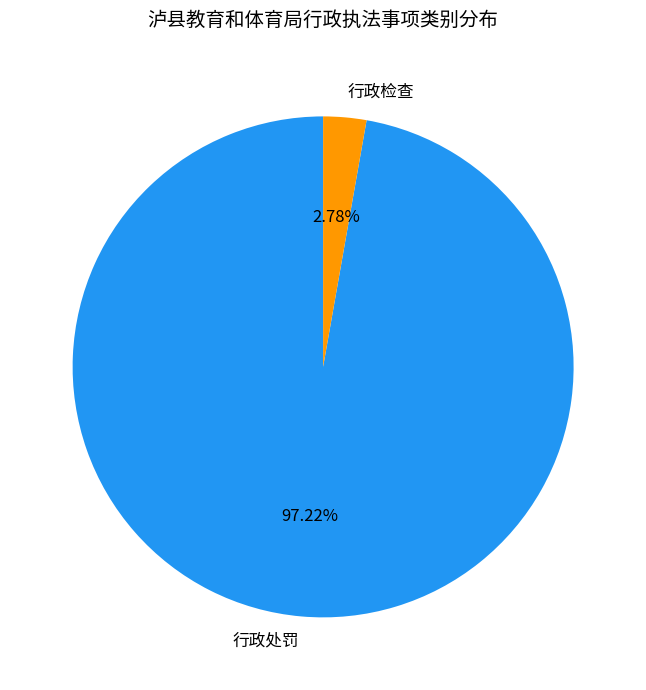

Does 行政处罚 account for over 50% of the chart?

Yes